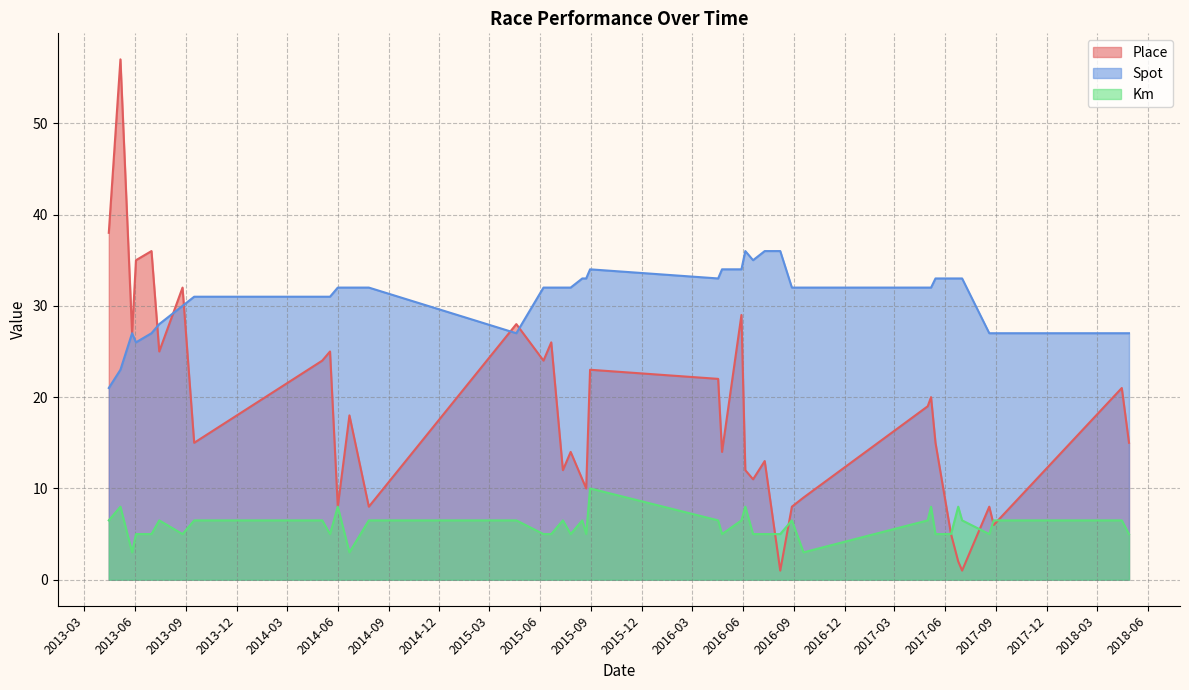

What is the value of the Km point at the 27th from the left?

5.0